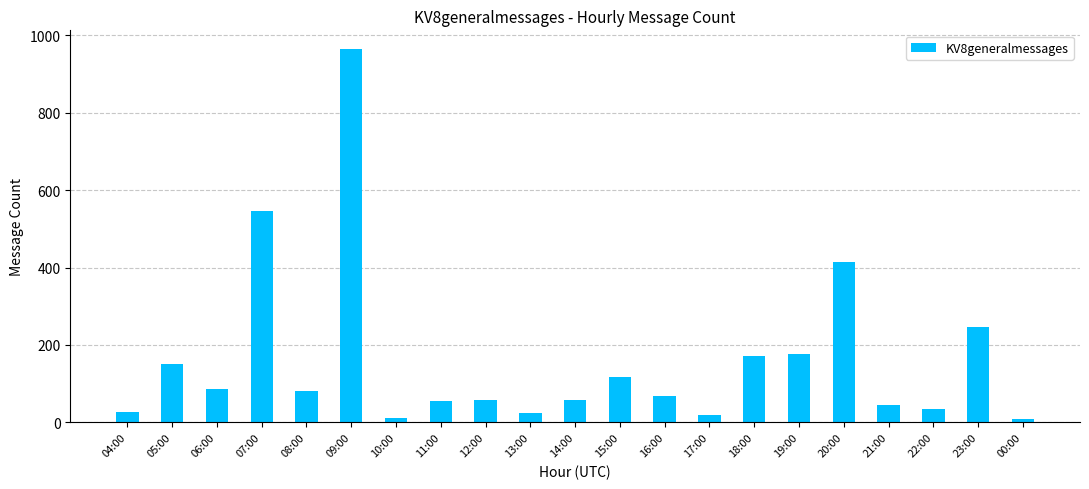

What is the change in value from 05:00 to 11:00?

-96